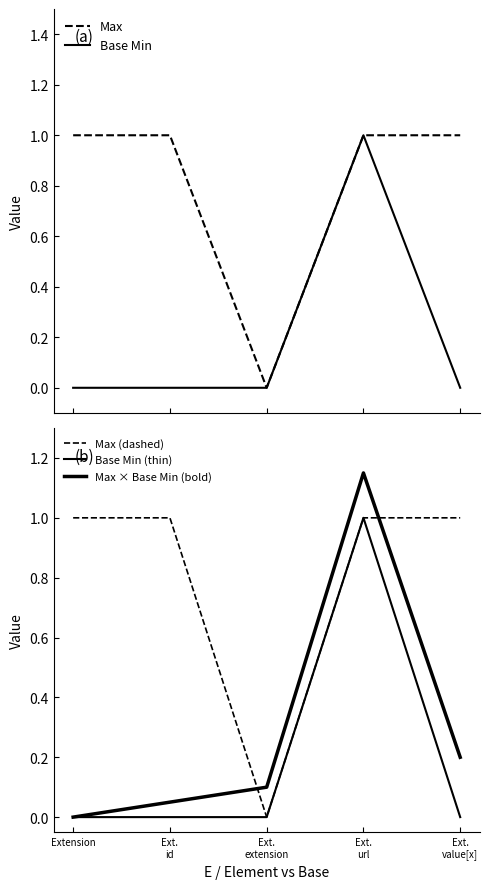

Does the chart have visible grid lines?

No